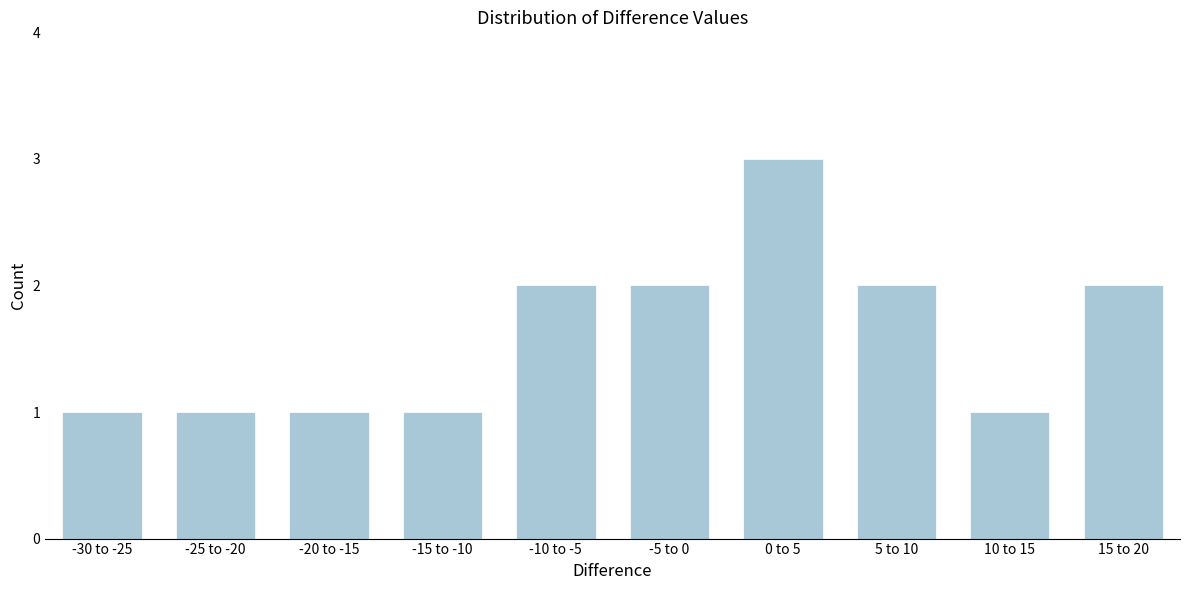

Reading right to left, transcribe all the data shown in this chart.

15 to 20=2	10 to 15=1	5 to 10=2	0 to 5=3	-5 to 0=2	-10 to -5=2	-15 to -10=1	-20 to -15=1	-25 to -20=1	-30 to -25=1